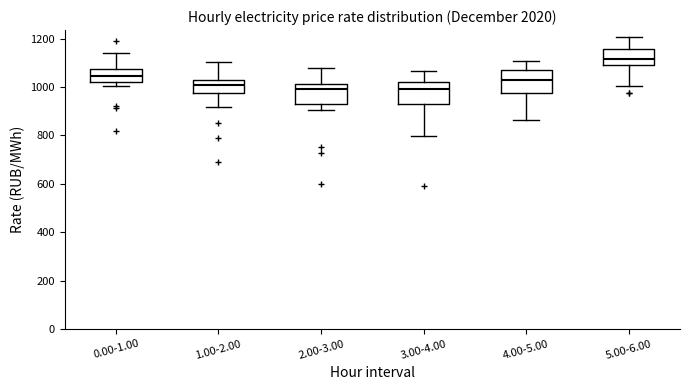

Reading left to right, transcribe this box plot: for each box, give where its median line is, the range the box spans, and where its two whiskers end, as read against the y-axis. The values are not printed on the chart, so give them approximately, as read against the axis.

0.00-1.00: median 1040, box 1020 to 1080, whiskers 1000 to 1140
1.00-2.00: median 1000, box 980 to 1040, whiskers 920 to 1100
2.00-3.00: median 1000, box 920 to 1020, whiskers 900 to 1080
3.00-4.00: median 980, box 920 to 1020, whiskers 800 to 1060
4.00-5.00: median 1040, box 980 to 1080, whiskers 860 to 1100
5.00-6.00: median 1120, box 1100 to 1160, whiskers 1000 to 1200